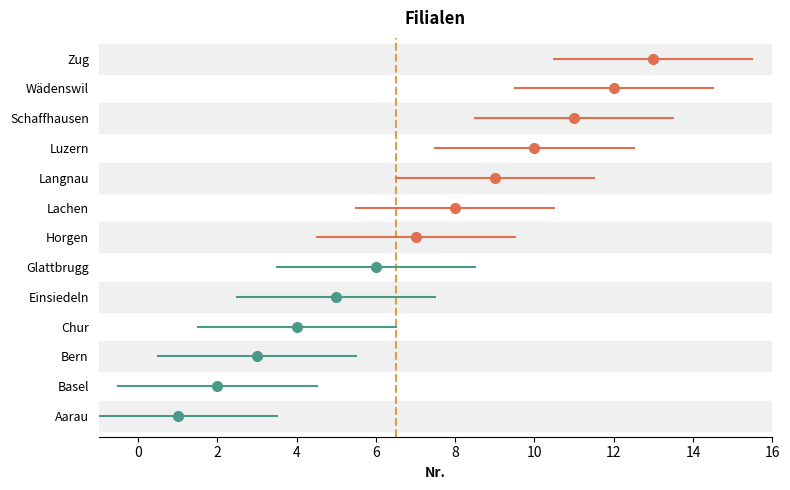

What is the change in value from Bern to Lachen?

+5